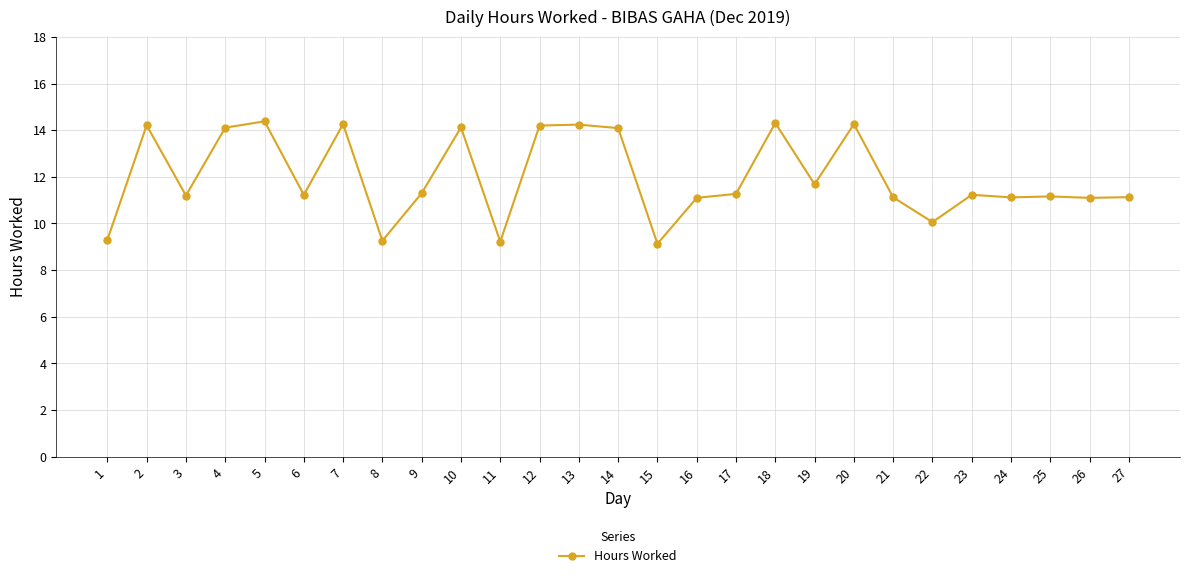

How many values exceed 11?

22